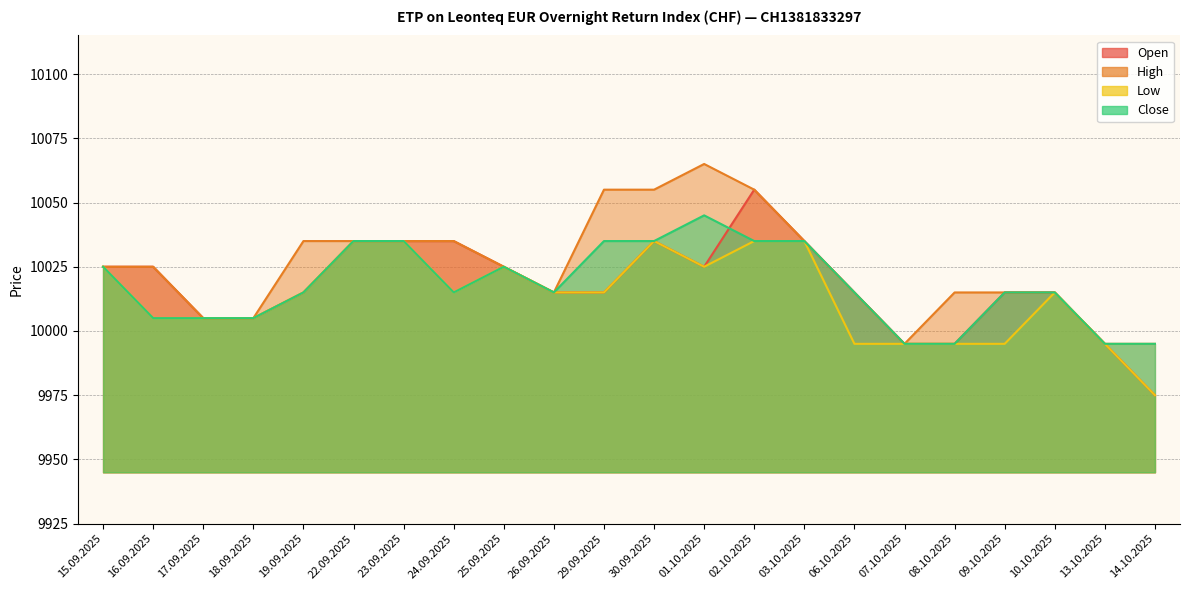

What is the label of the 12th point from the right?

29.09.2025